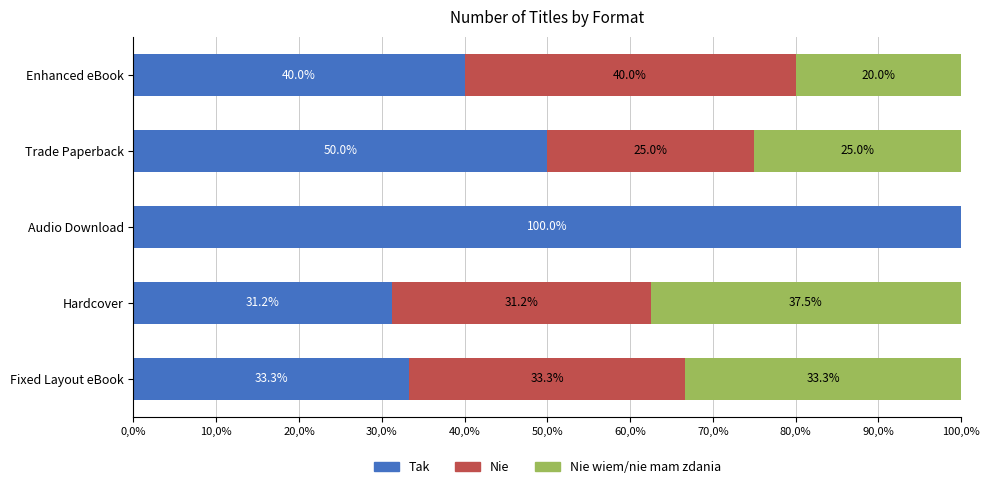

List the series in order of their peak value, lowest first.

Nie wiem/nie mam zdania, Nie, Tak